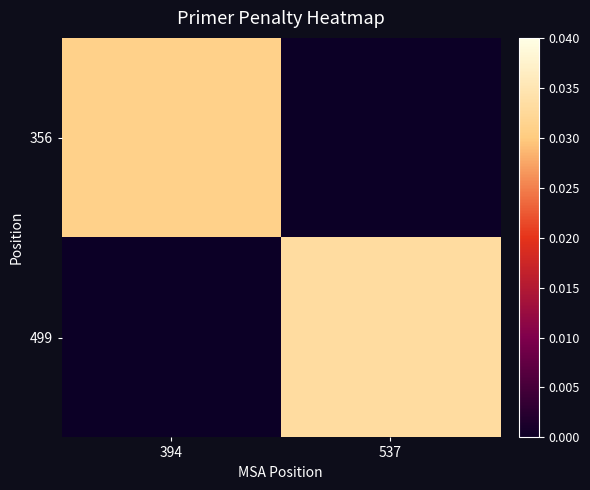

At which category is the sum across all series the highest?

537